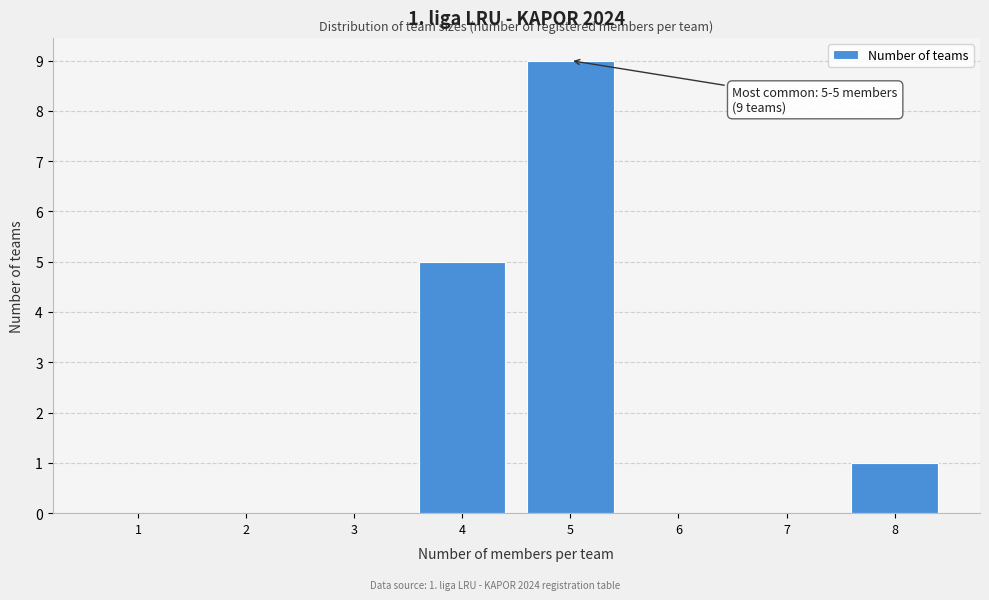

Reading left to right, what are all the values shown in this chart?

1=0	2=0	3=0	4=5	5=9	6=0	7=0	8=1